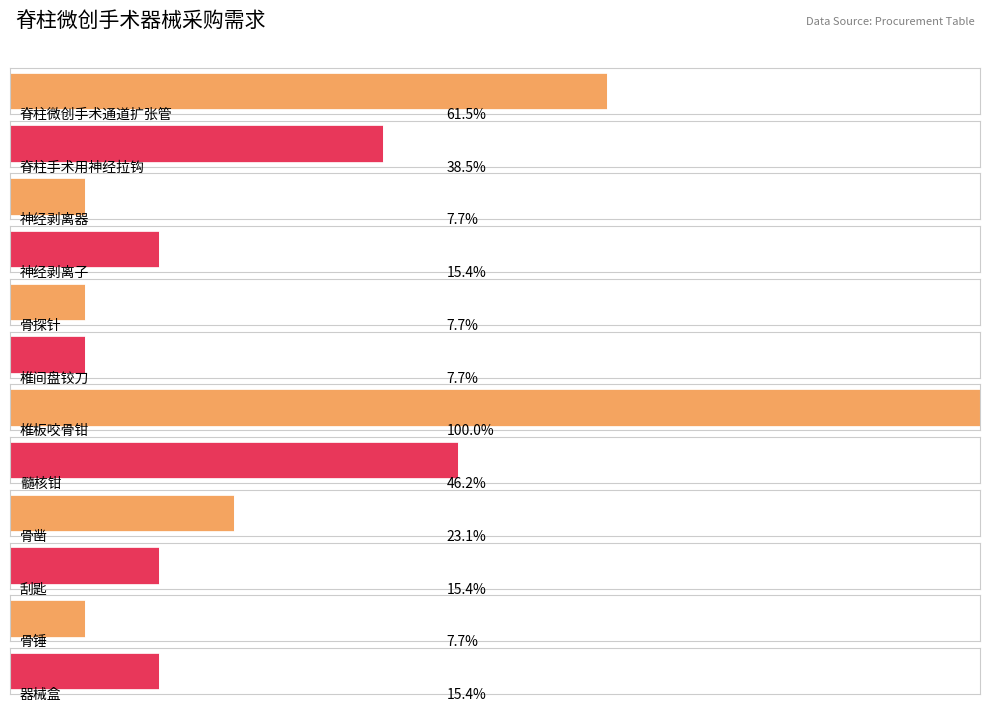

List the labels in order of value, smallest first.

神经剥离器, 骨探针, 椎间盘铰刀, 骨锤, 神经剥离子, 刮匙, 器械盒, 骨凿, 脊柱手术用神经拉钩, 髓核钳, 脊柱微创手术通道扩张管, 椎板咬骨钳